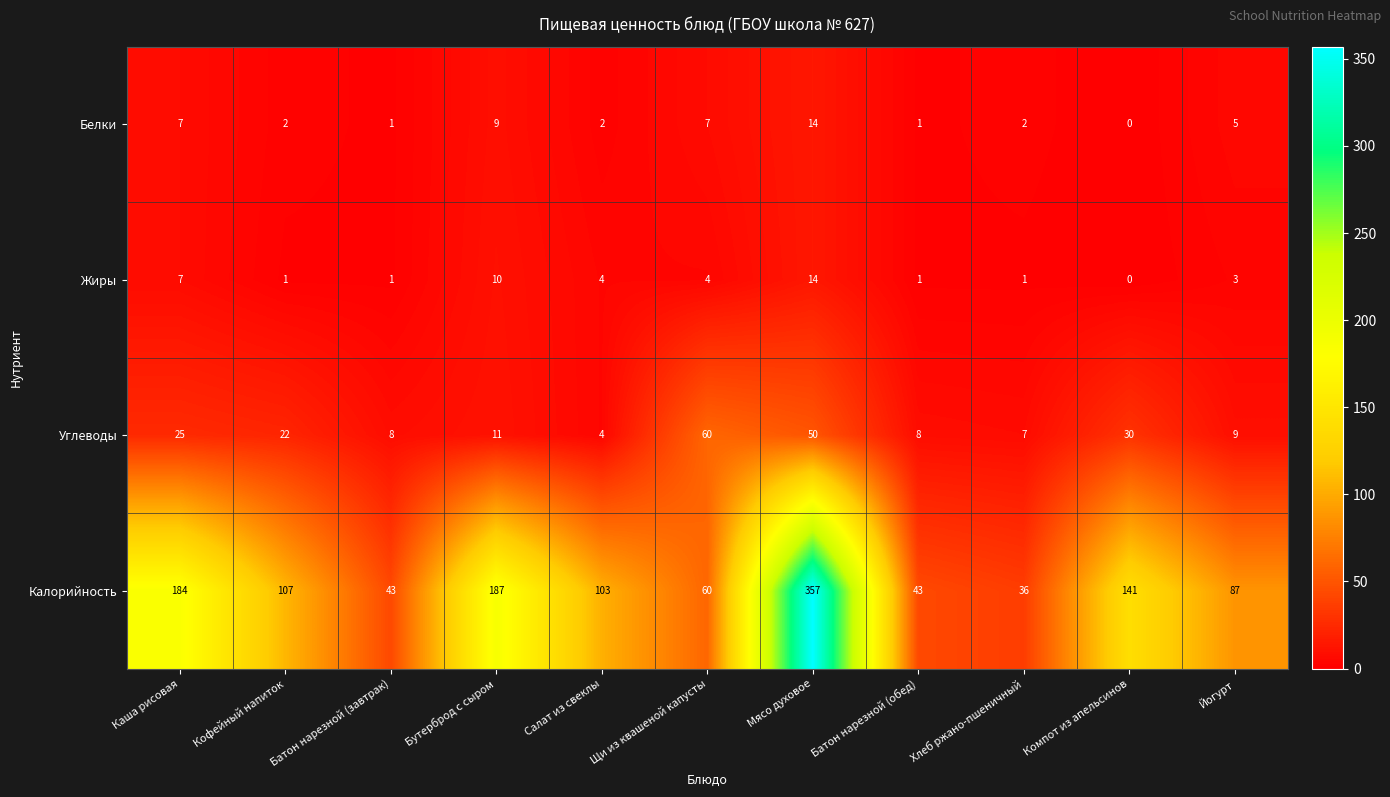

Rank the series at Хлеб ржано-пшеничный from highest to lowest value.

Калорийность, Углеводы, Белки, Жиры